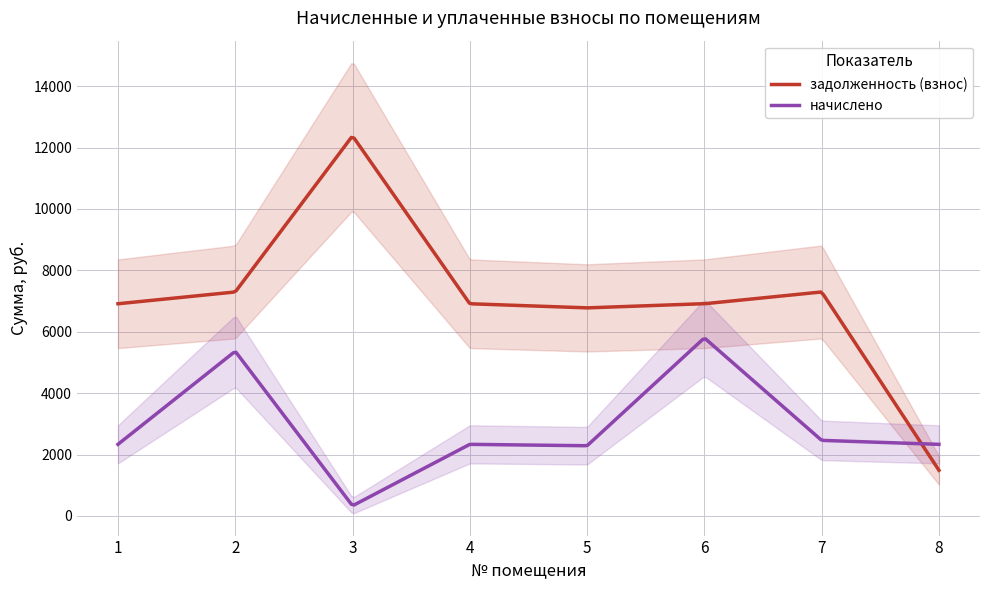

Reading left to right, list all the values displayed in this chart.

задолженность (взнос): 1=6912.0	2=7296.0	3=12380.2	4=6912.0	5=6777.6	6=6912.0	7=7296.0	8=1487.9
начислено: 1=2332.8	2=5364.2	3=331.4	4=2332.8	5=2287.4	6=5799.6	7=2462.4	8=2332.8